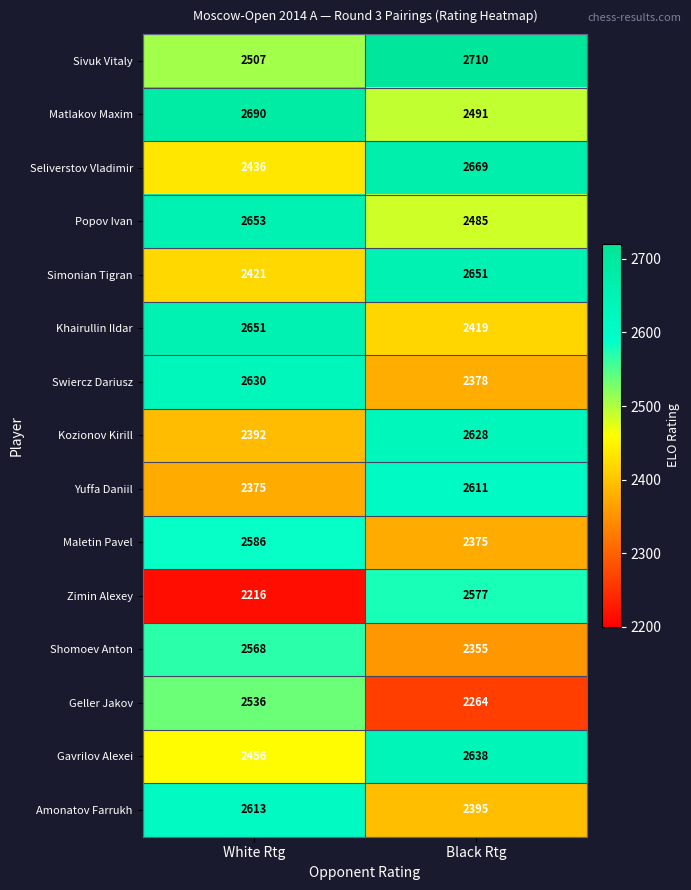

Which series changed the most between White Rtg and Black Rtg?

Zimin Alexey